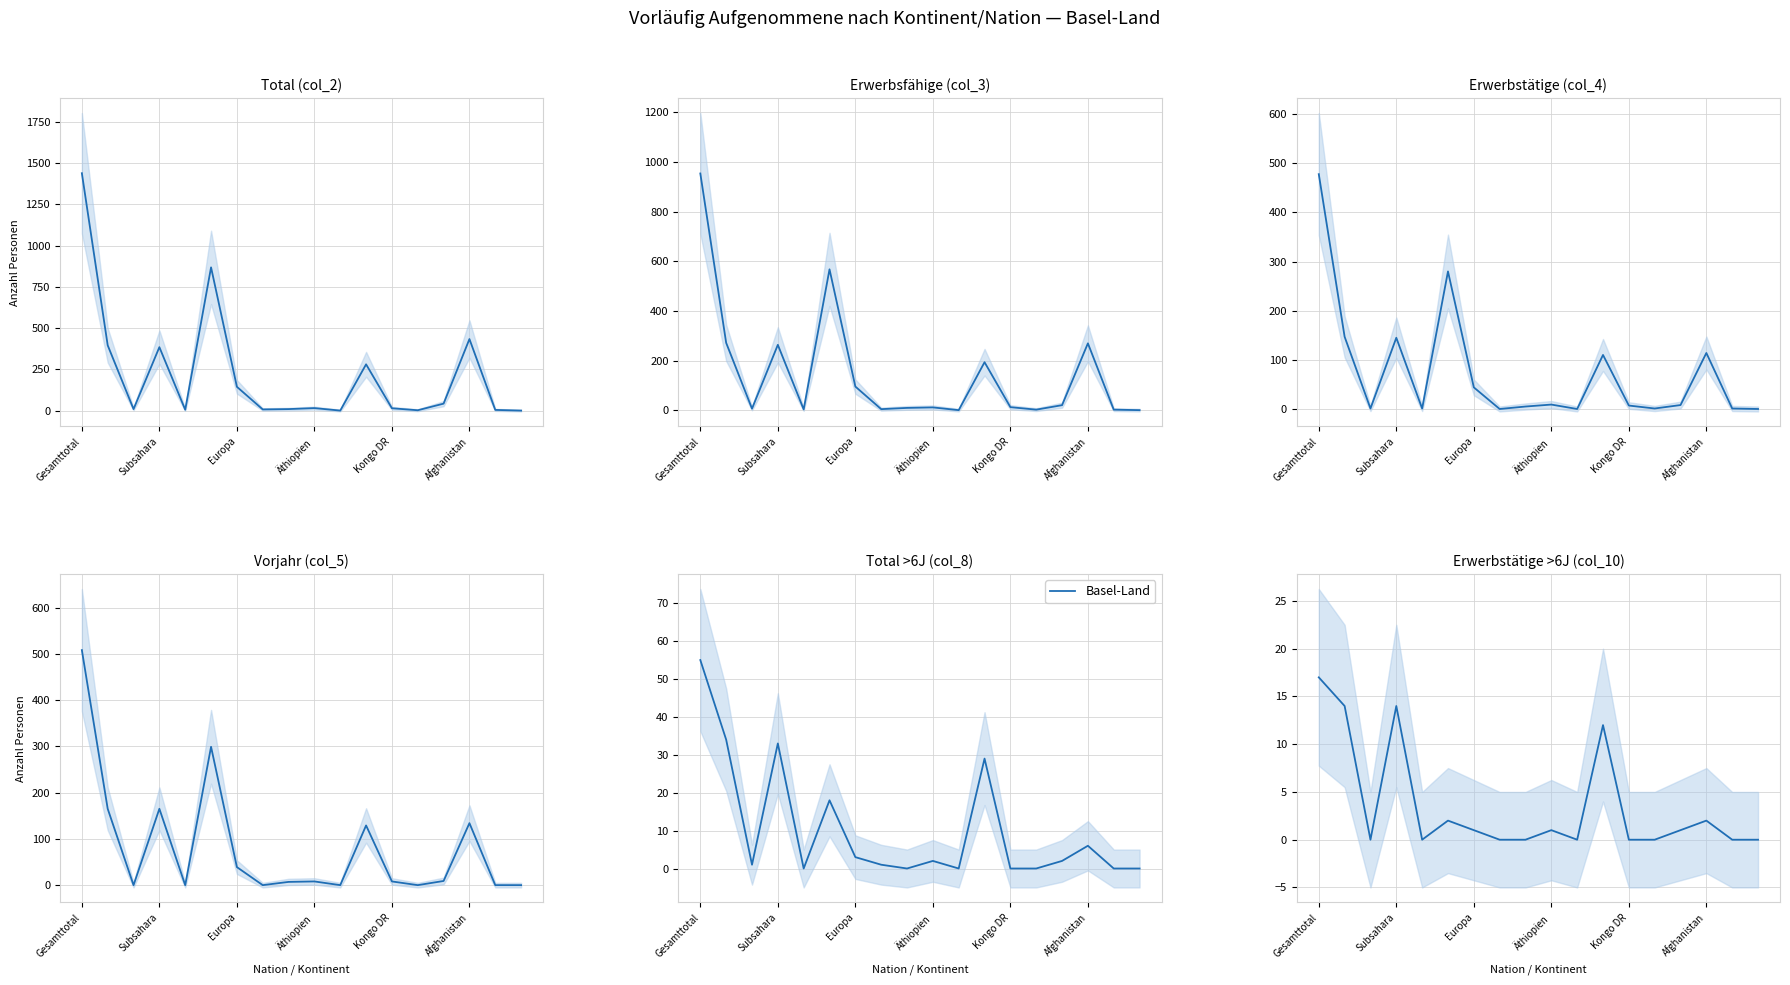

How many values exceed 2?

7